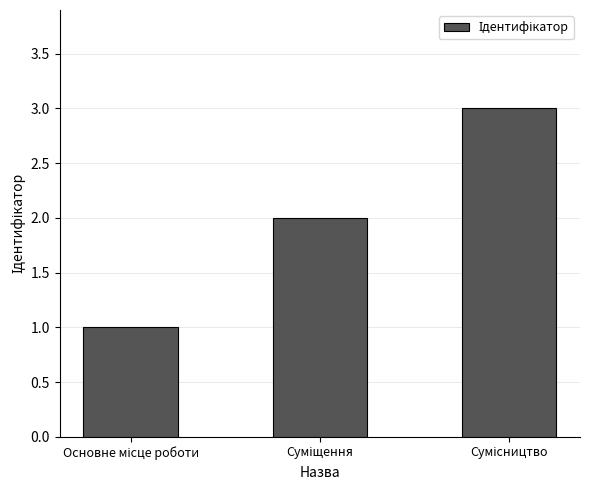

What is the sum of all values?

6